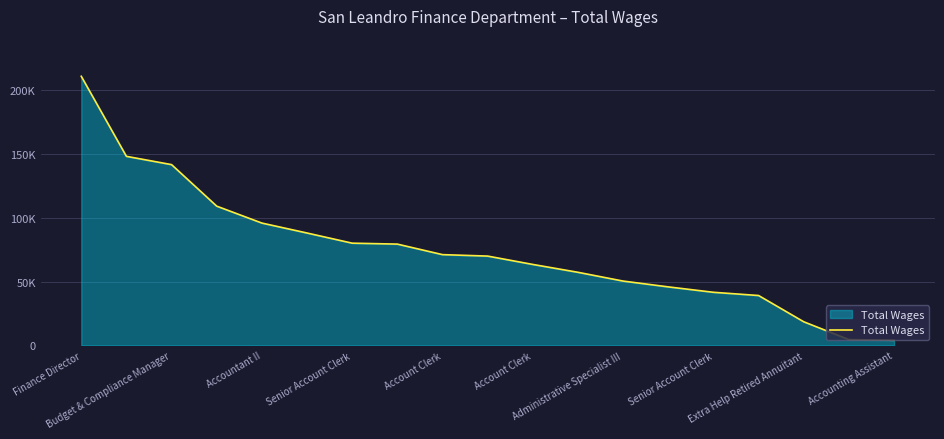

Does the chart display data point markers on the line(s)?

No